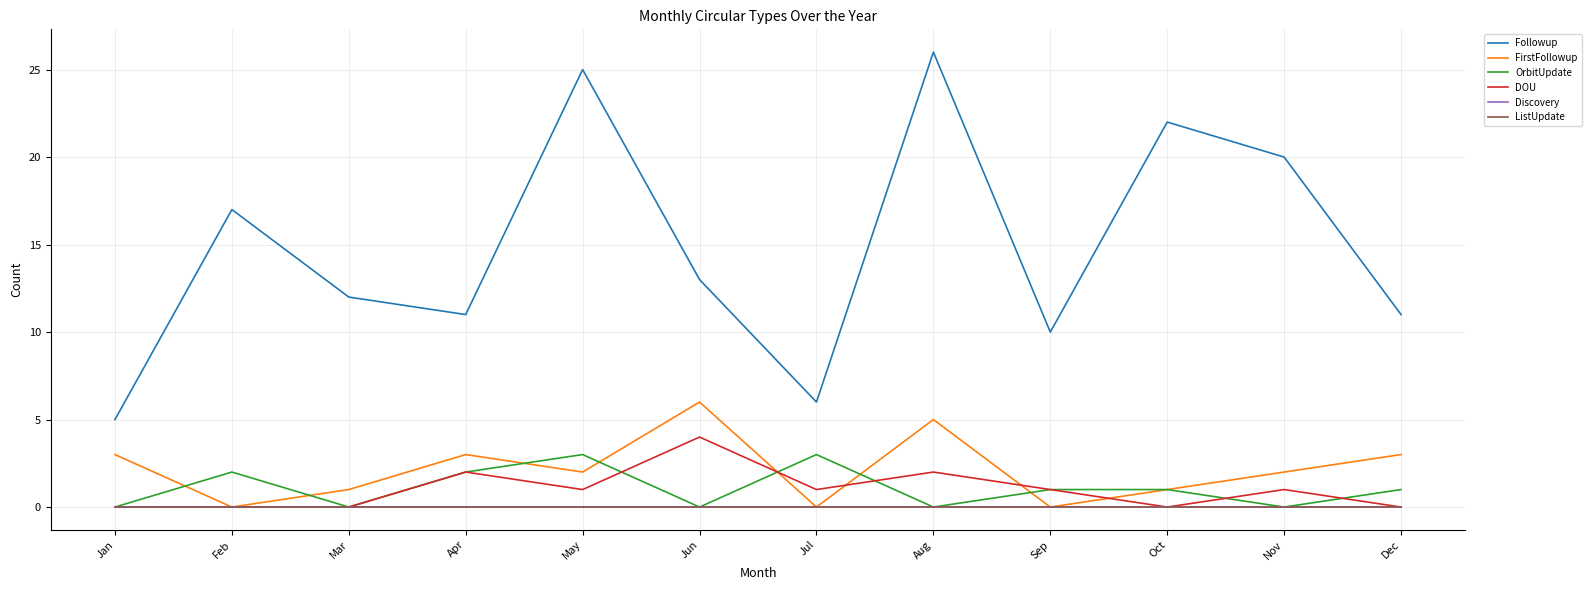

The value of OrbitUpdate at Aug is 0. True or false?

True